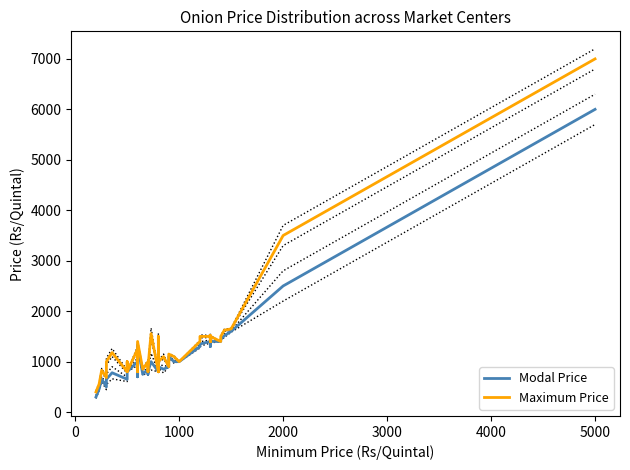

The Modal Price series shows 1982 at 36. True or false?

False